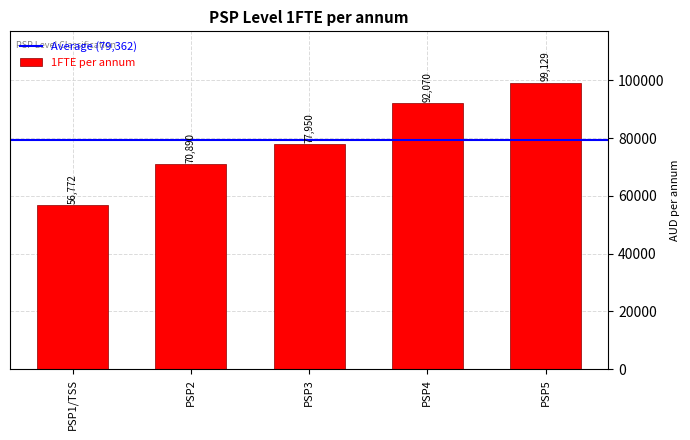

How many bars are there in total?

5